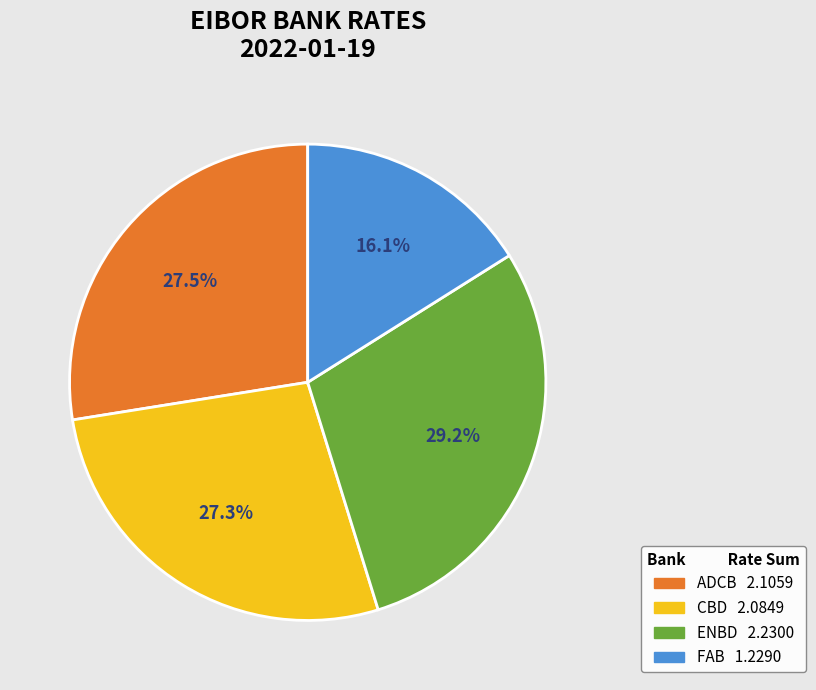

Is there a majority slice in this chart?

No